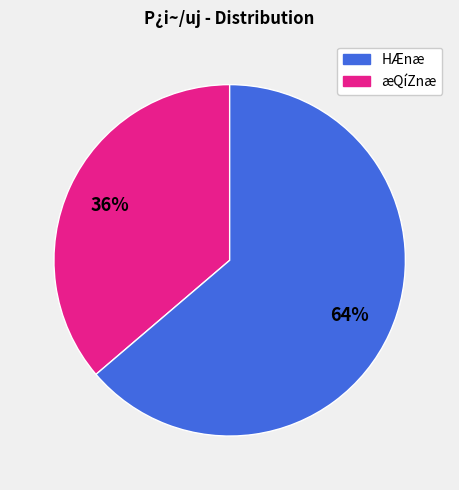

Is there any slice that represents more than half of the pie?

Yes